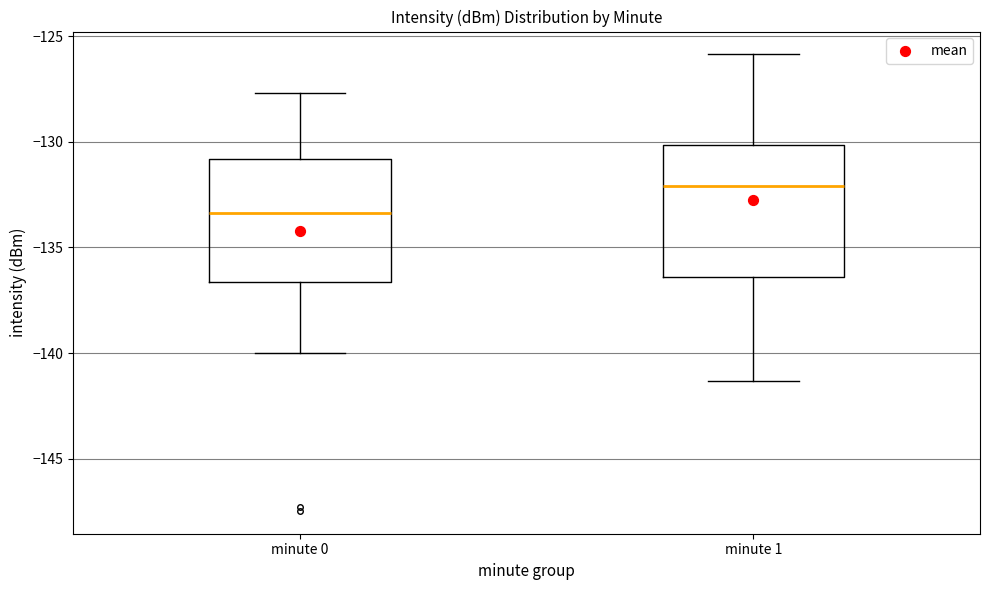

Reading left to right, transcribe this box plot: for each box, give where its median line is, the range the box spans, and where its two whiskers end, as read against the y-axis. The values are not printed on the chart, so give them approximately, as read against the axis.

minute 0: median -133.5, box -136.5 to -131.0, whiskers -140.0 to -127.5
minute 1: median -132.0, box -136.5 to -130.0, whiskers -141.5 to -126.0